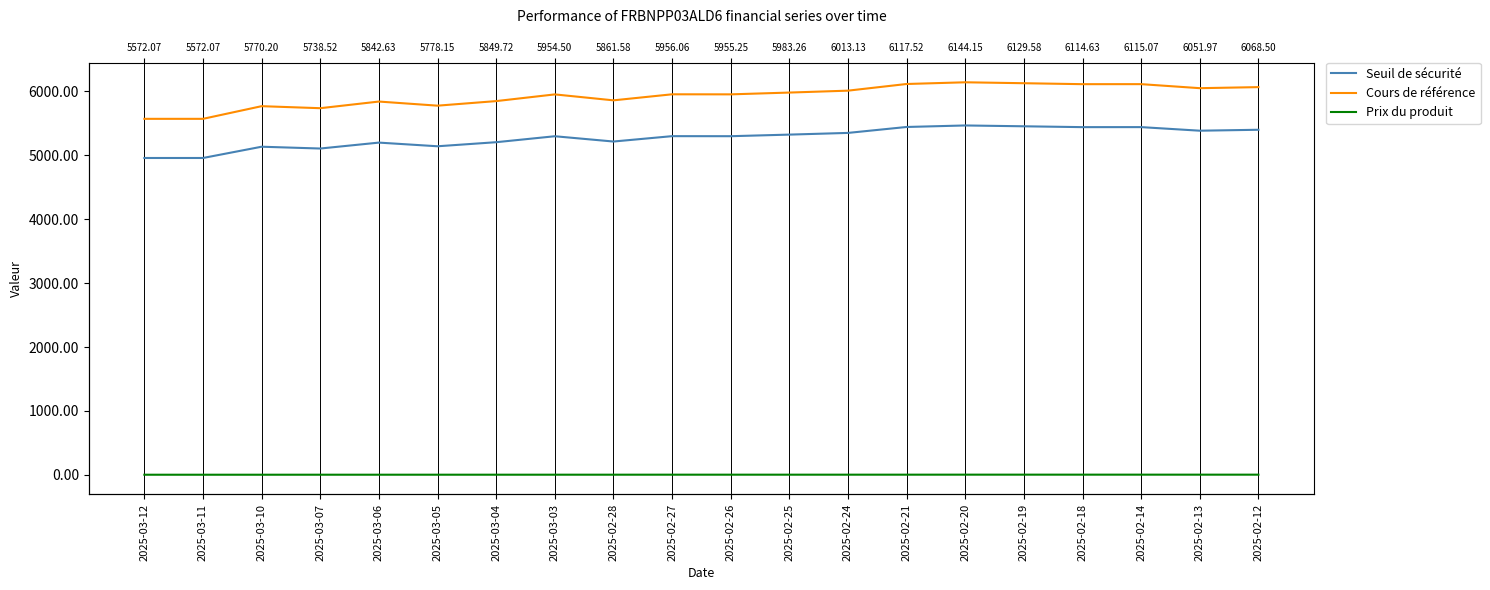

Rank the series by their maximum value, from lowest to highest.

Prix du produit, Seuil de sécurité, Cours de référence